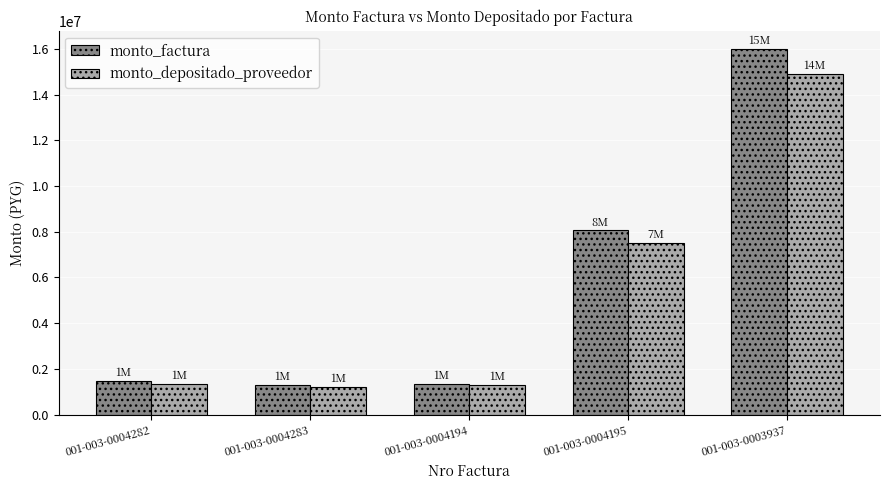

What is the sum of the monto_depositado_proveedor values at 001-003-0004194 and 001-003-0004283?

2486557